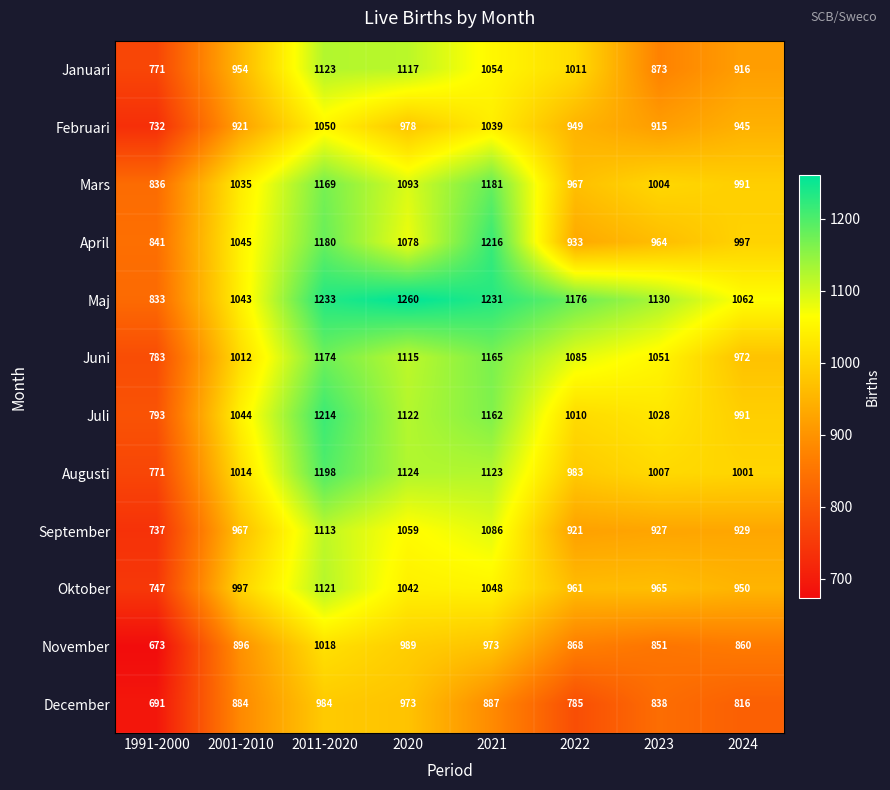

True or false: September has a value of 1086 at 2021.

True